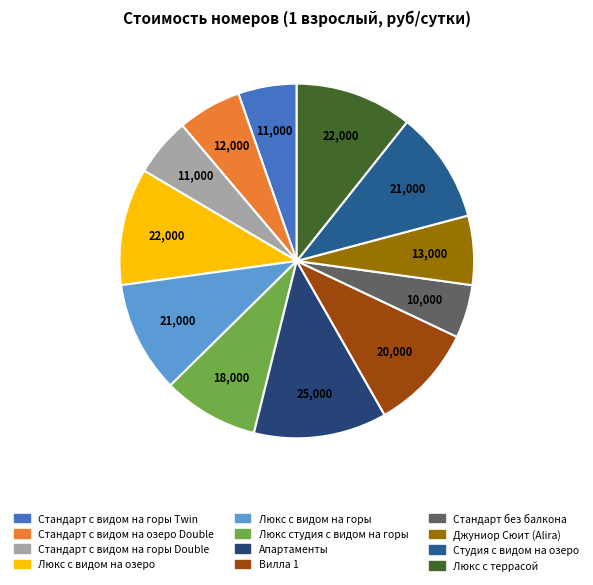

How many segments does this pie chart have?

12